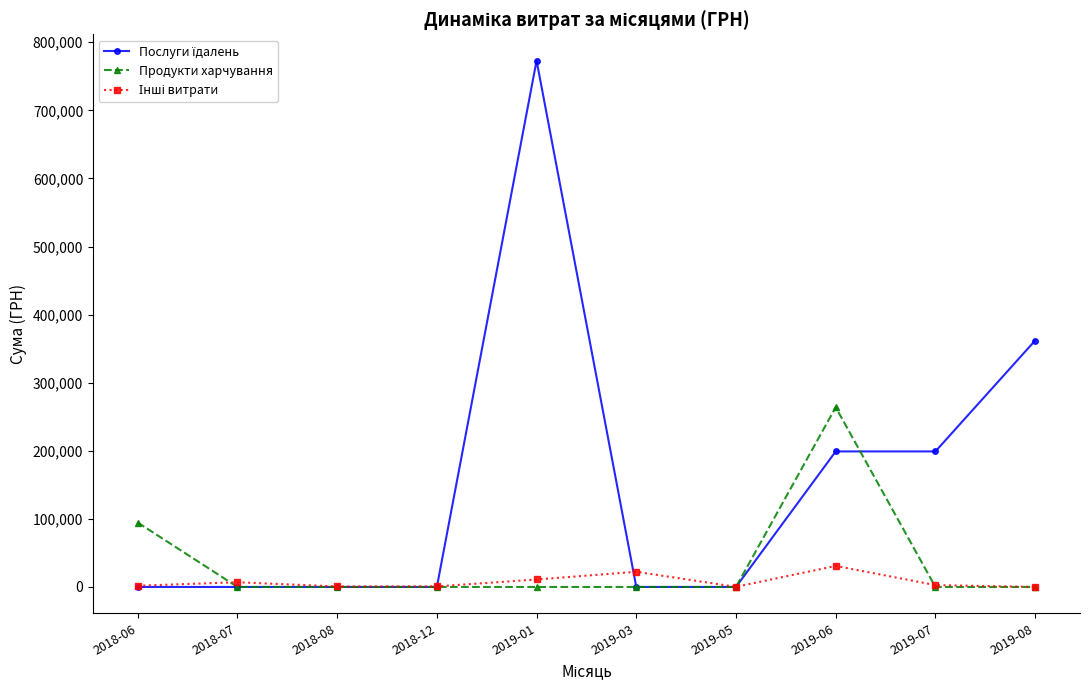

What position from the left is 2018-12?

4